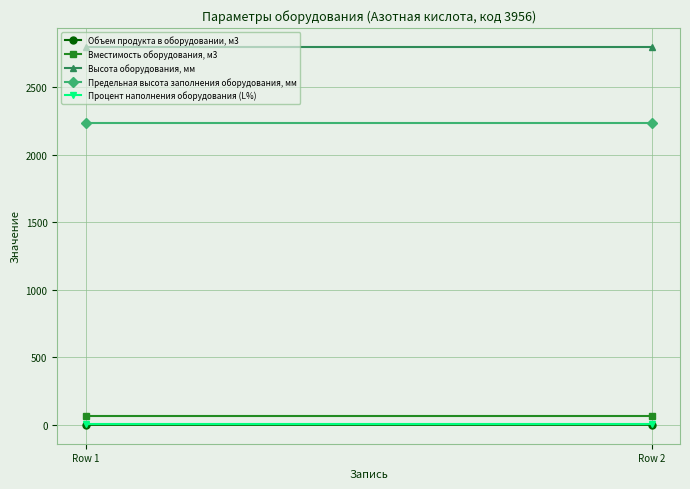

What is the sum of the Предельная высота заполнения оборудования, мм values at Row 2 and Row 1?

4480.0